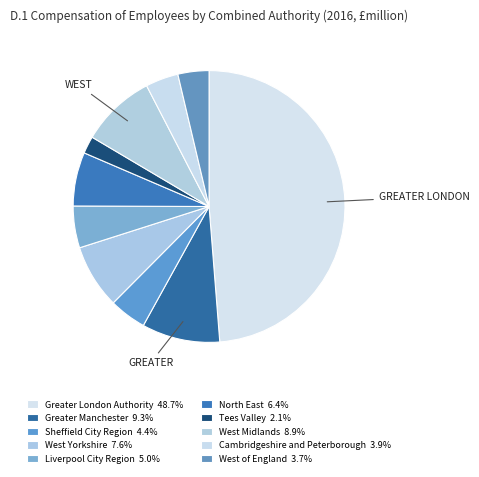

Does any single category account for the majority?

No